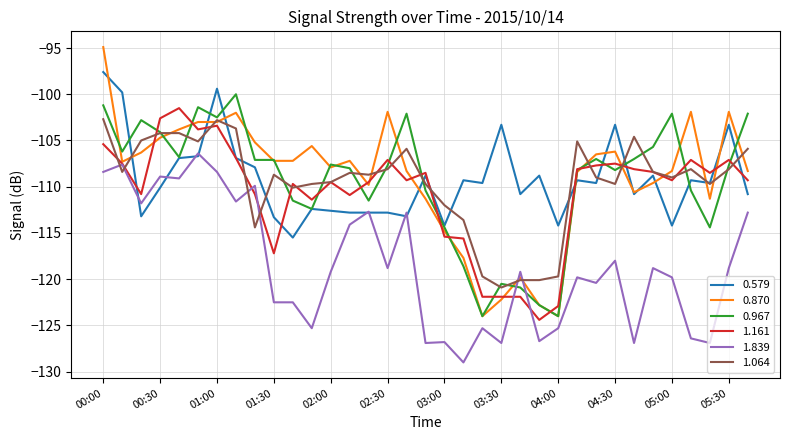

Which series has the widest spread of values?

0.870